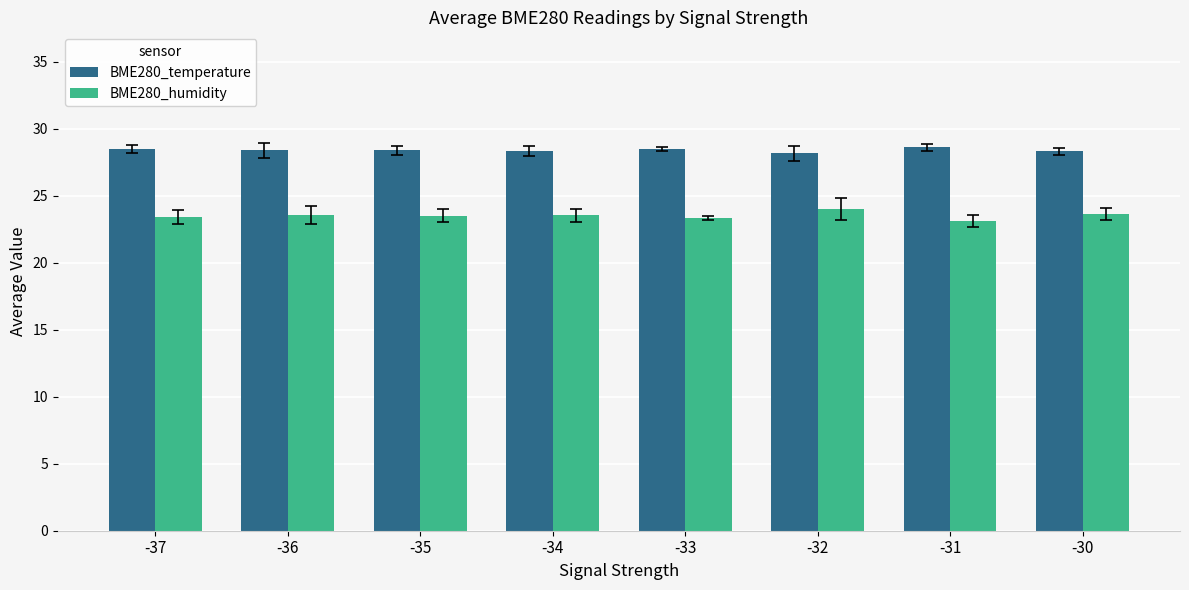

What is the sum of the BME280_temperature values at -31 and -35?

57.0